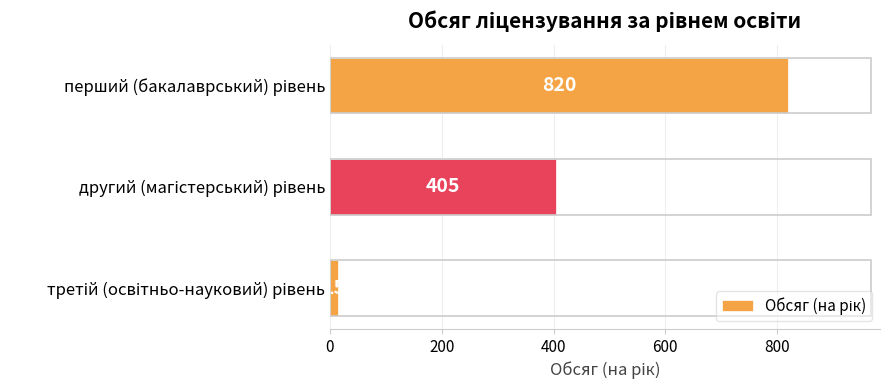

What is the minimum value shown in the chart?

15